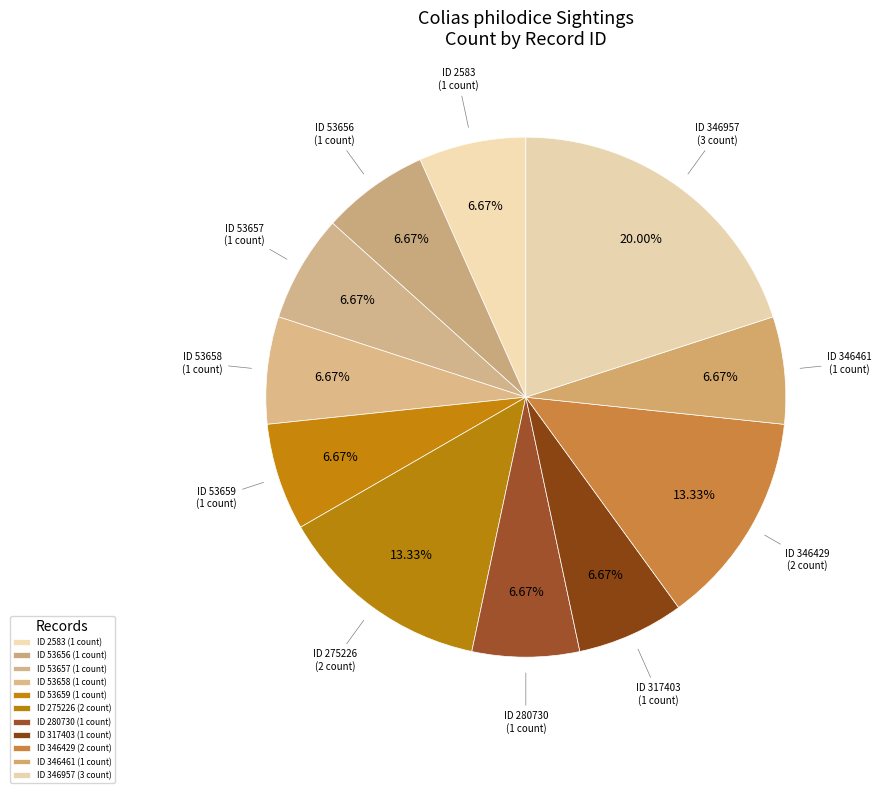

Does any single category account for the majority?

No